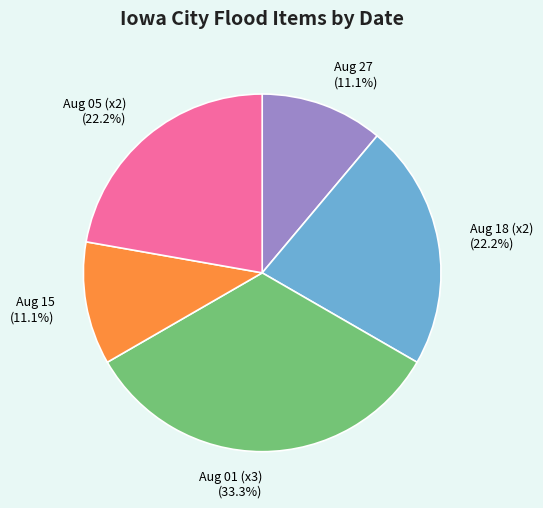

To the nearest percent, what is the difference between the largest and smallest slice percentages?

22%